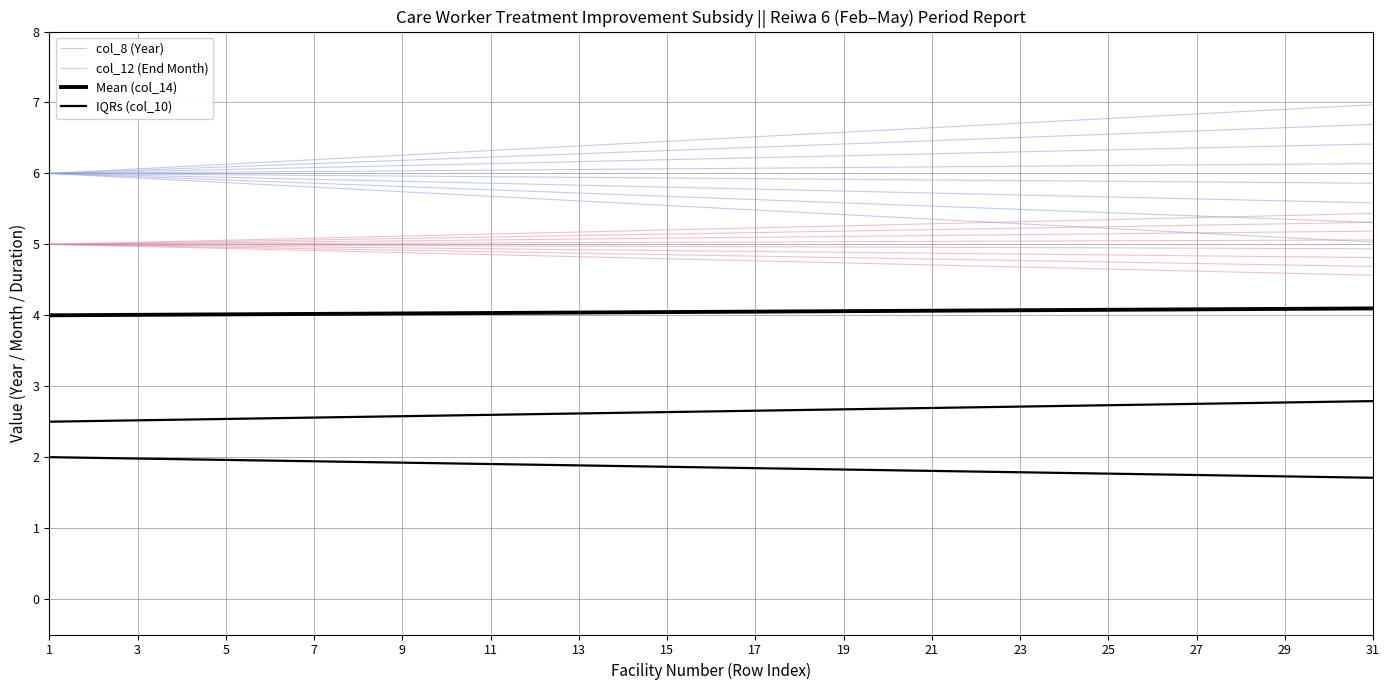

Read the Mean (col_14) value at 5.

4.0